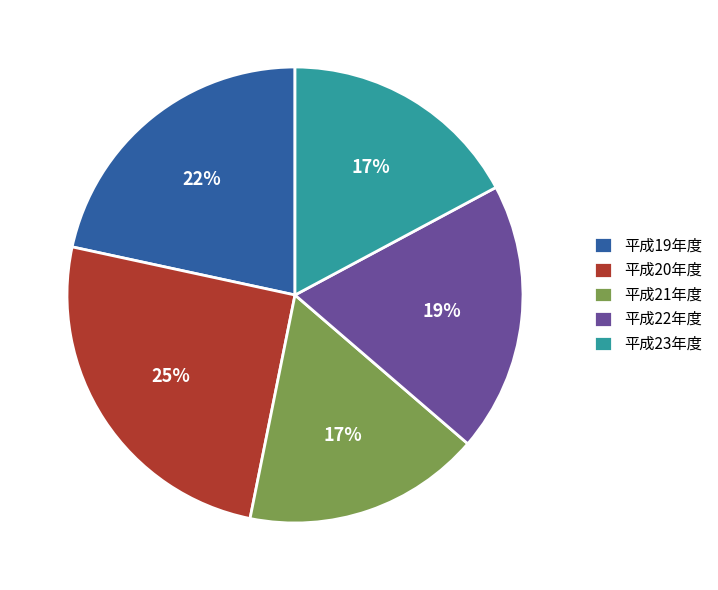

Between 平成23年度 and 平成20年度, which is larger?

平成20年度